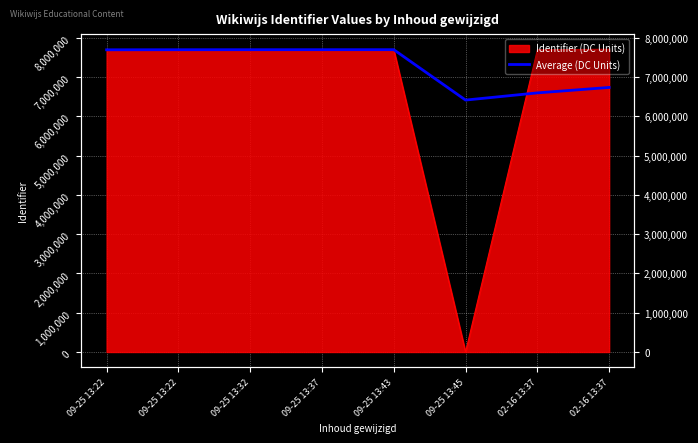

What is the change in value from 09-25 13:22 to 02-16 13:37?

-957822.6